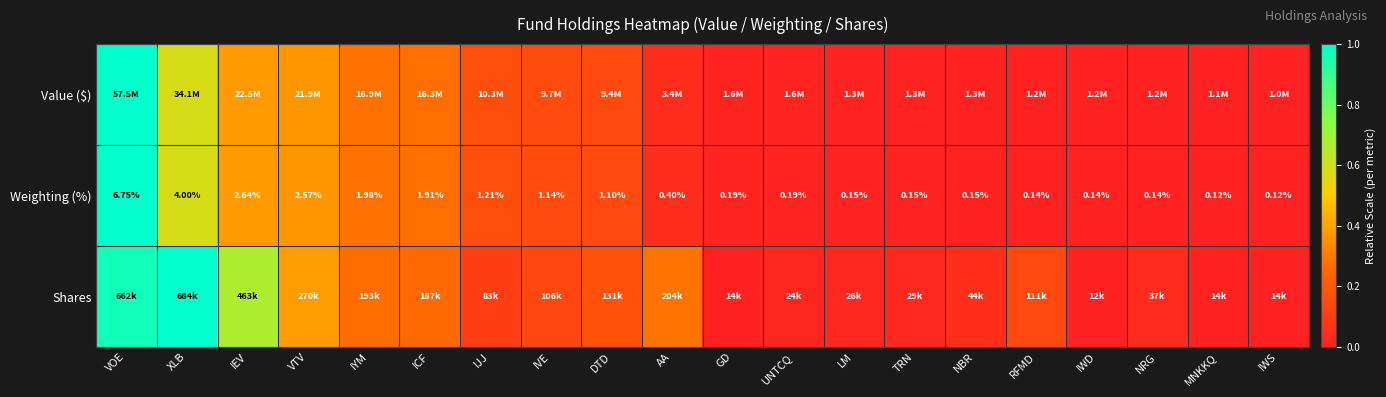

Between IVE and IWD, which is larger?

IVE